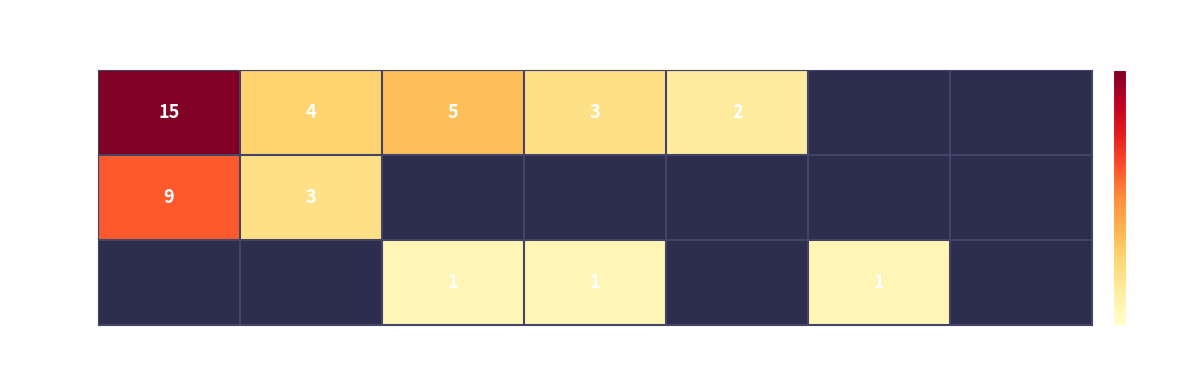

The value of up at 11-15 is 1. True or false?

False